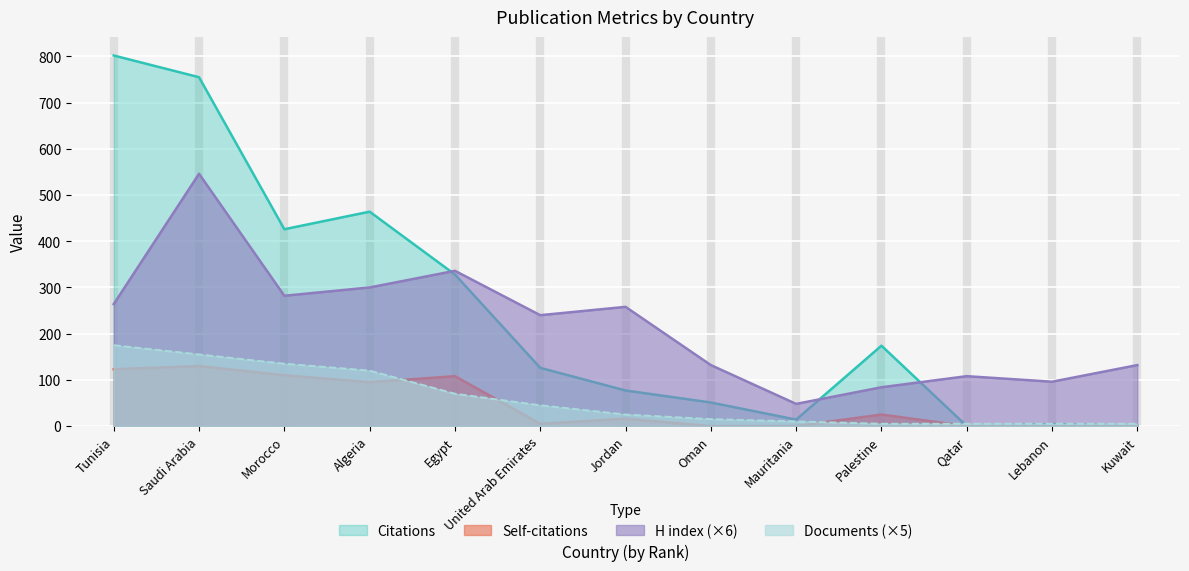

How many interior local peaks does the Citations series have?

3